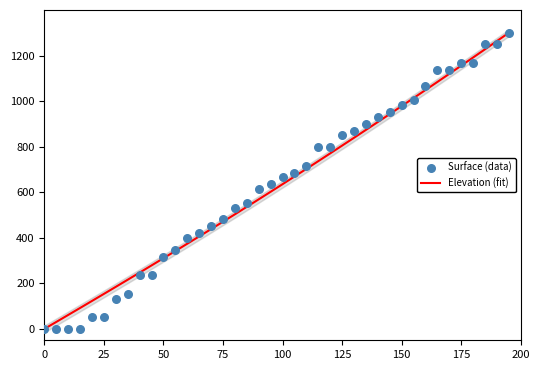

Is the value of Elevation (fit) at 10 greater than the value of Surface (data) at 200?

Yes